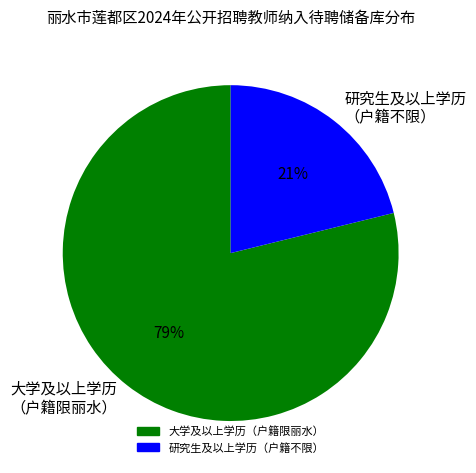

Between 大学及以上学历 （户籍限丽水） and 研究生及以上学历 （户籍不限）, which is larger?

大学及以上学历 （户籍限丽水）